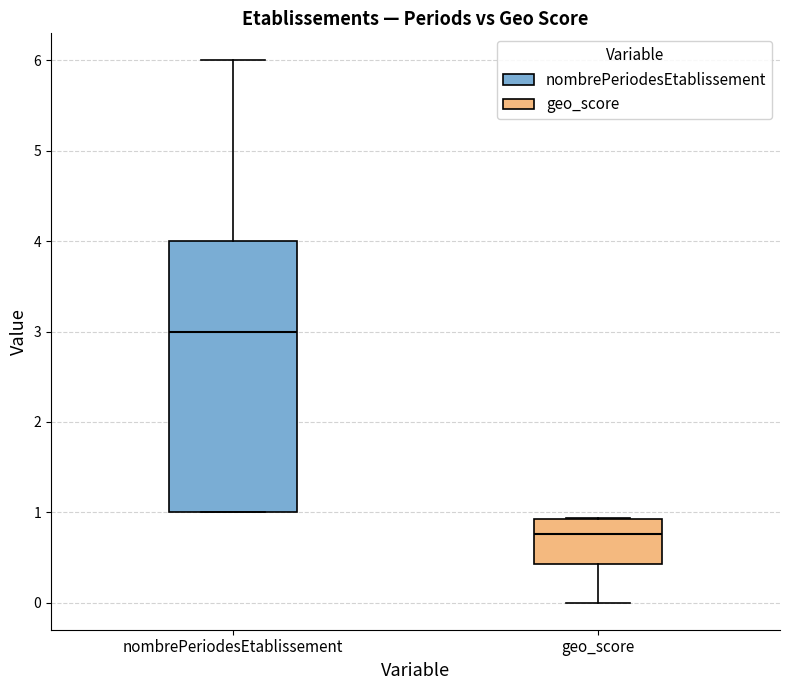

Which box is the tallest, from its lower edge to its upper edge?

nombrePeriodesEtablissement